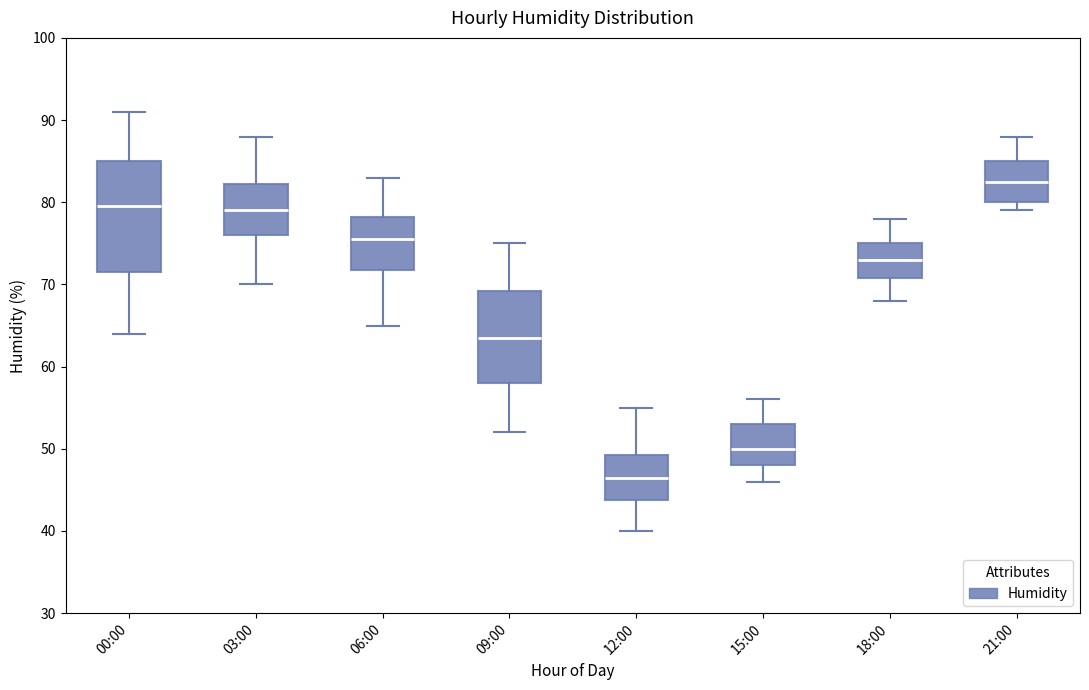

Which box is the tallest, from its lower edge to its upper edge?

00:00